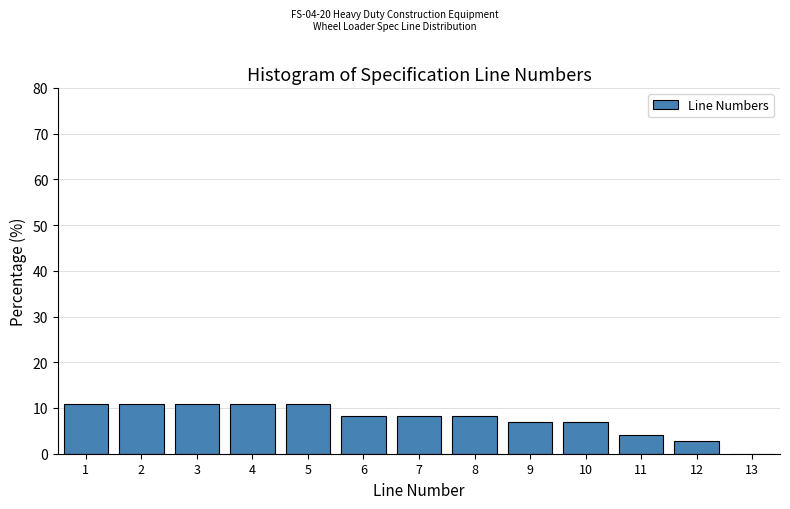

What is the height of the bar covering 6.5 to 7.5 on the x-axis? The values are not printed on the chart, so give them approximately, as read against the axis.

8